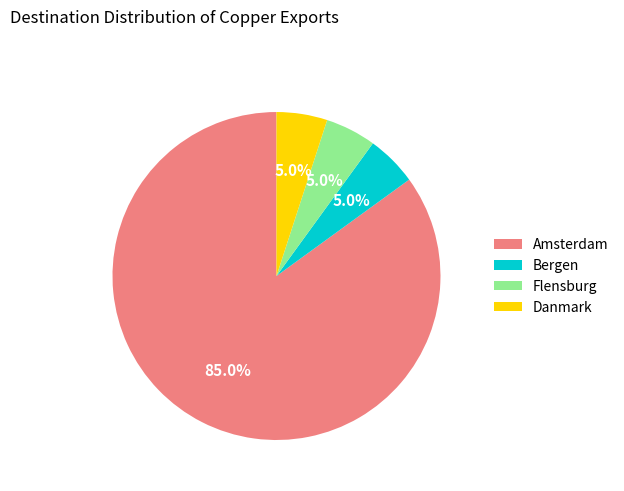

How many slices are in this pie chart?

4